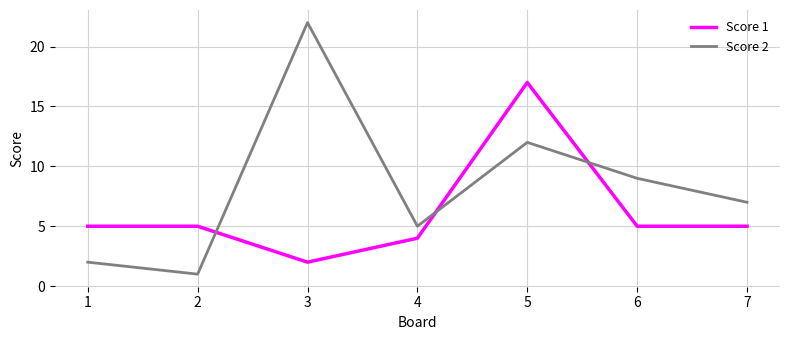

True or false: Score 1 has a value of 2 at 7.

False